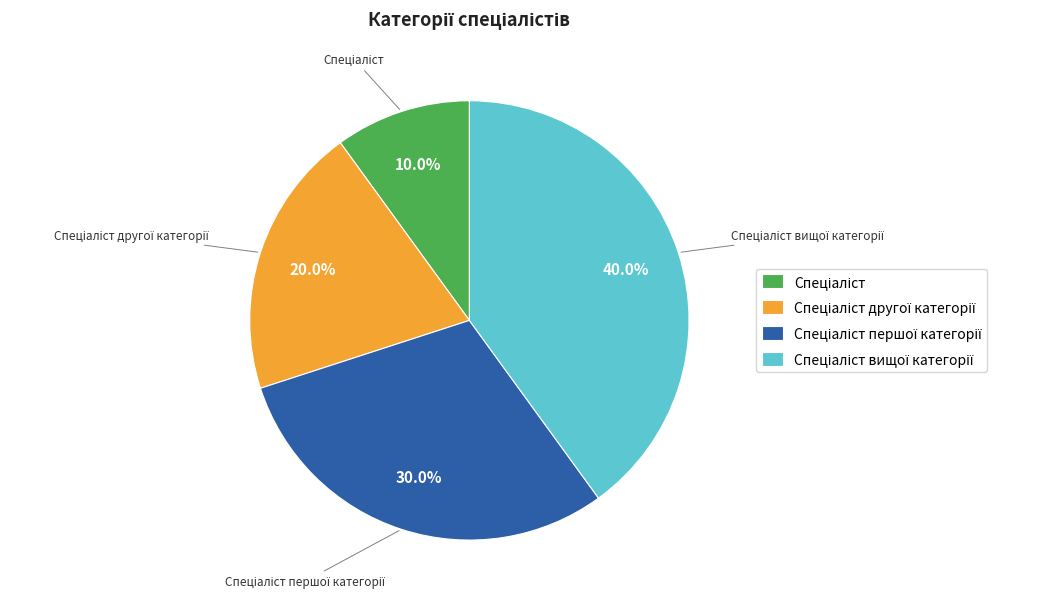

Is there a majority slice in this chart?

No